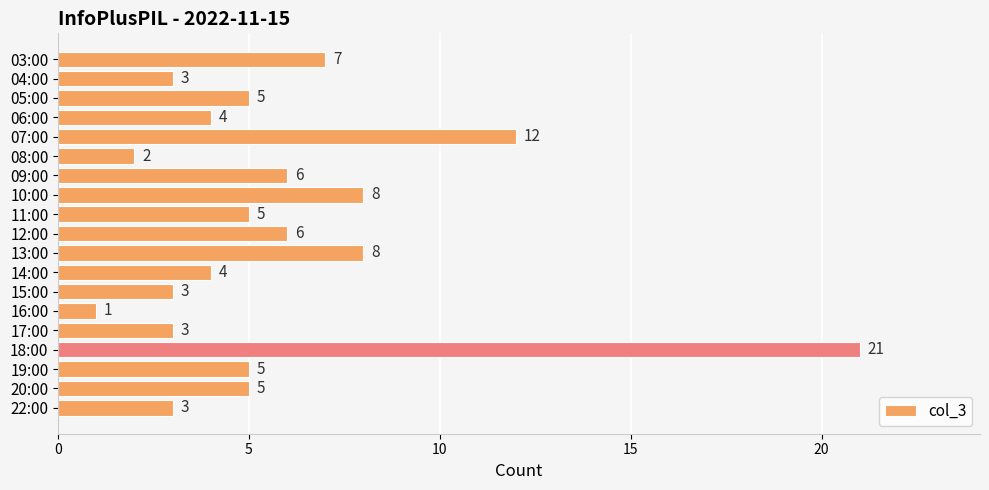

True or false: the data shows 5 at 11:00.

True